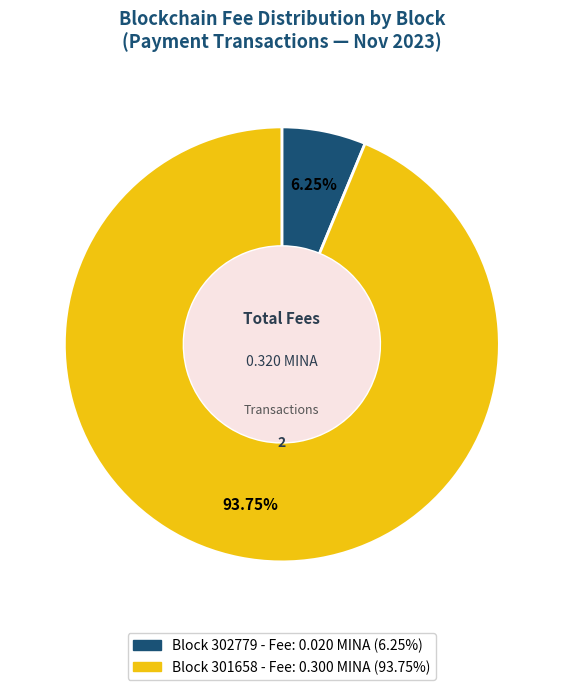

Count the number of slices in the pie.

2